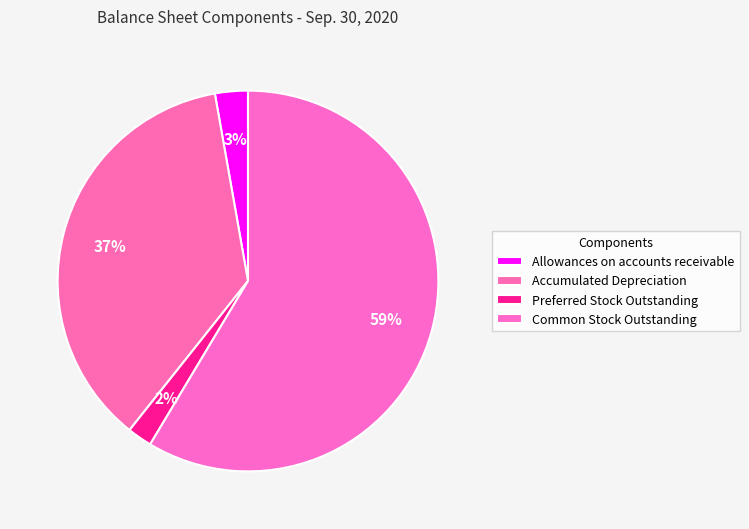

To the nearest percent, what is the difference between the Preferred Stock Outstanding and Accumulated Depreciation slice percentages?

34%